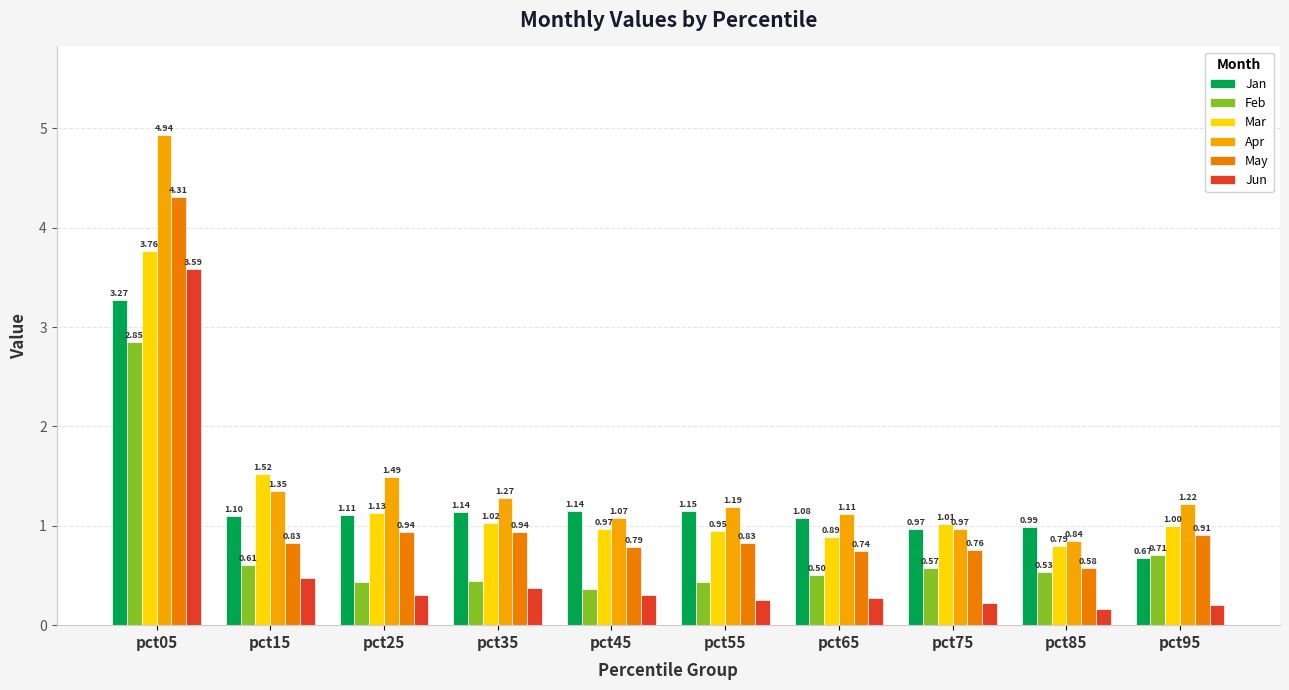

List the labels in order of Apr value, smallest first.

pct85, pct75, pct45, pct65, pct55, pct95, pct35, pct15, pct25, pct05